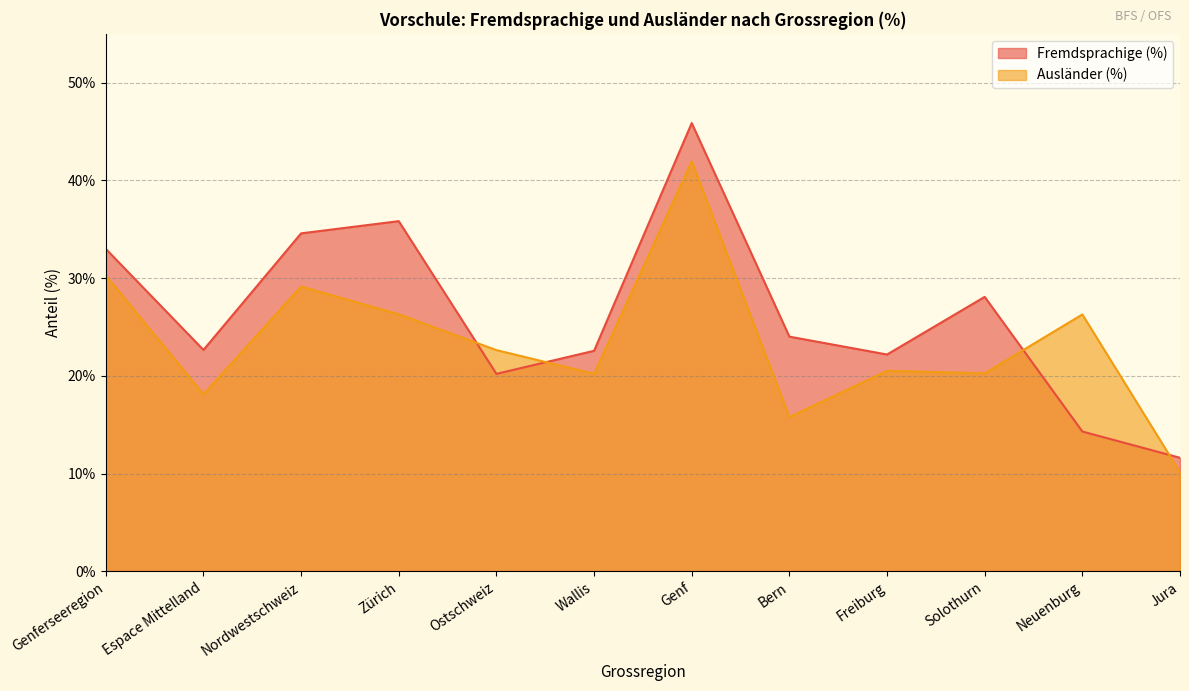

What position from the right is Ostschweiz?

8